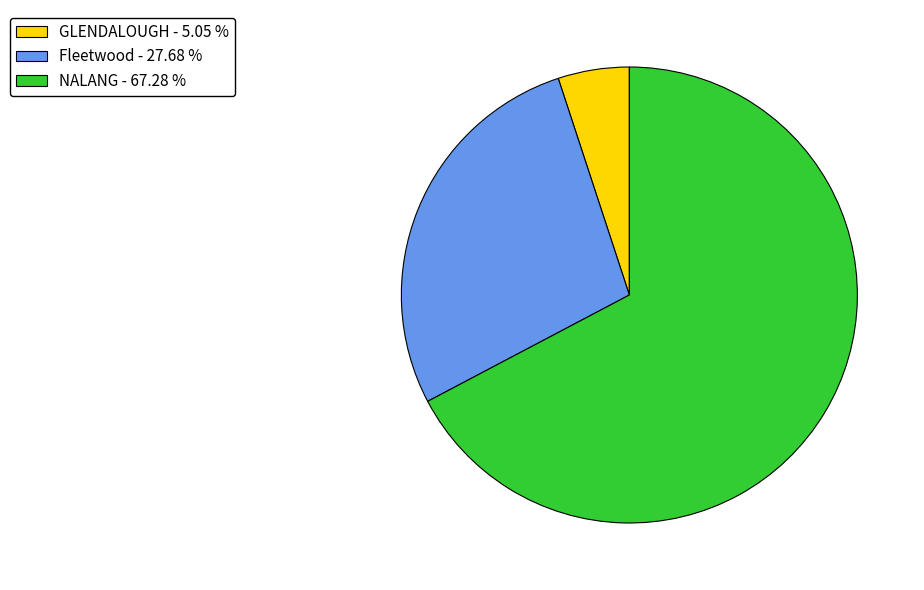

True or false: Fleetwood accounts for 34% of the total.

False